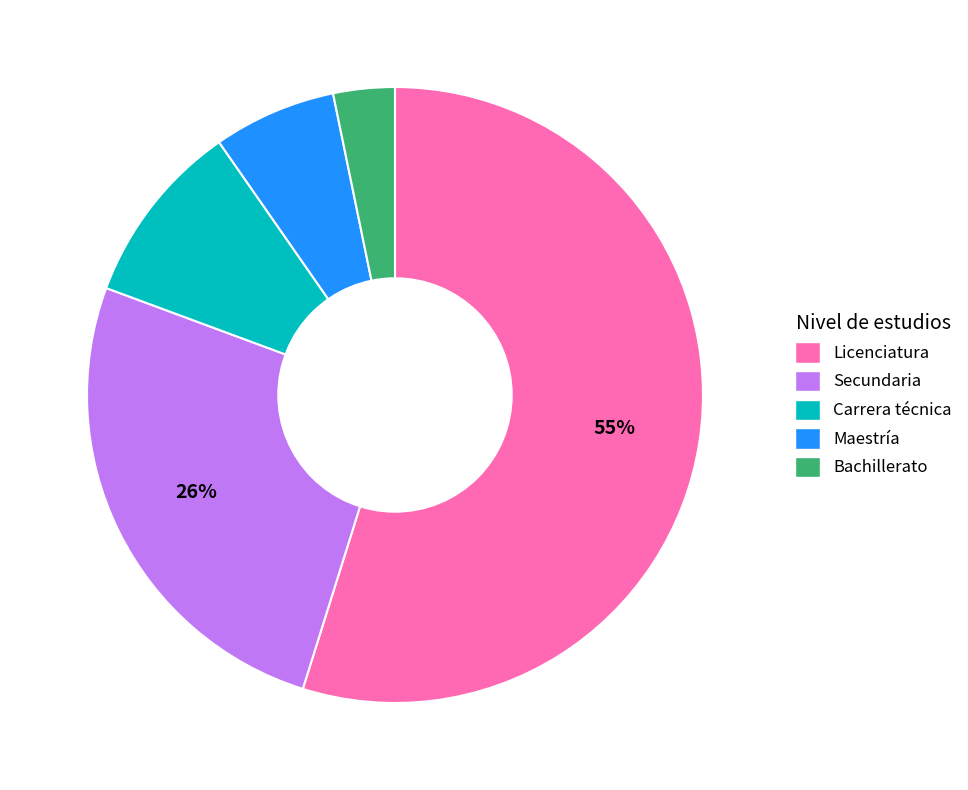

Rank the categories by value from lowest to highest.

Bachillerato, Maestría, Carrera técnica, Secundaria, Licenciatura